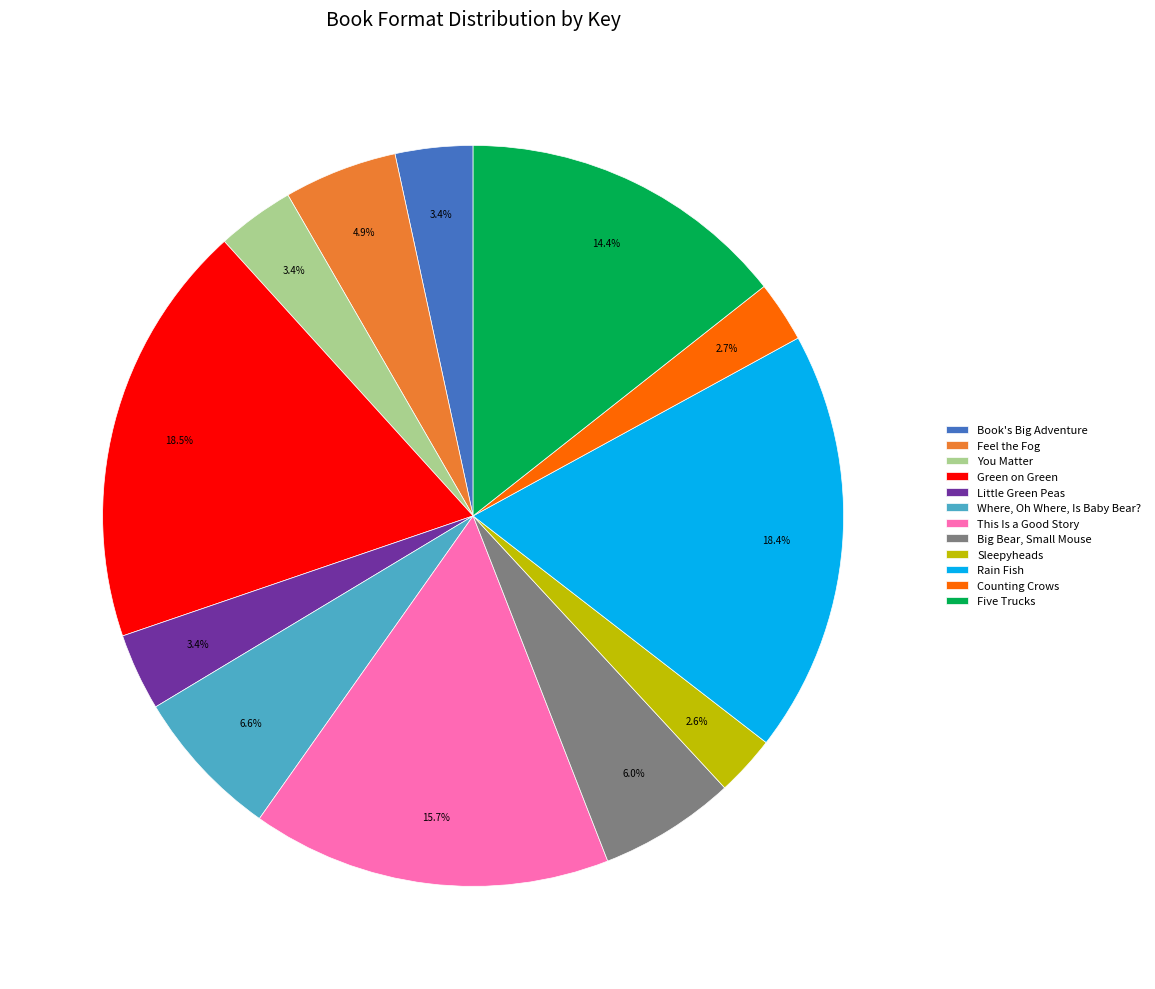

To the nearest percent, what is the average slice percentage?

8%